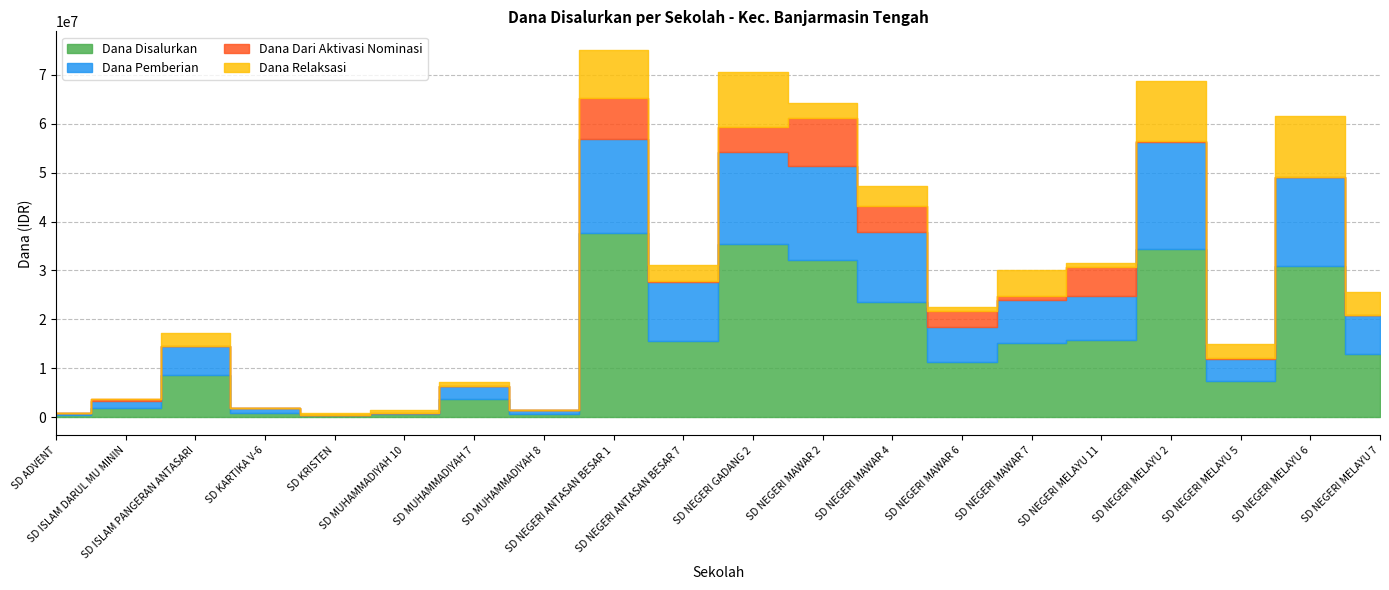

Which label corresponds to the smallest value in the chart?

SD KRISTEN